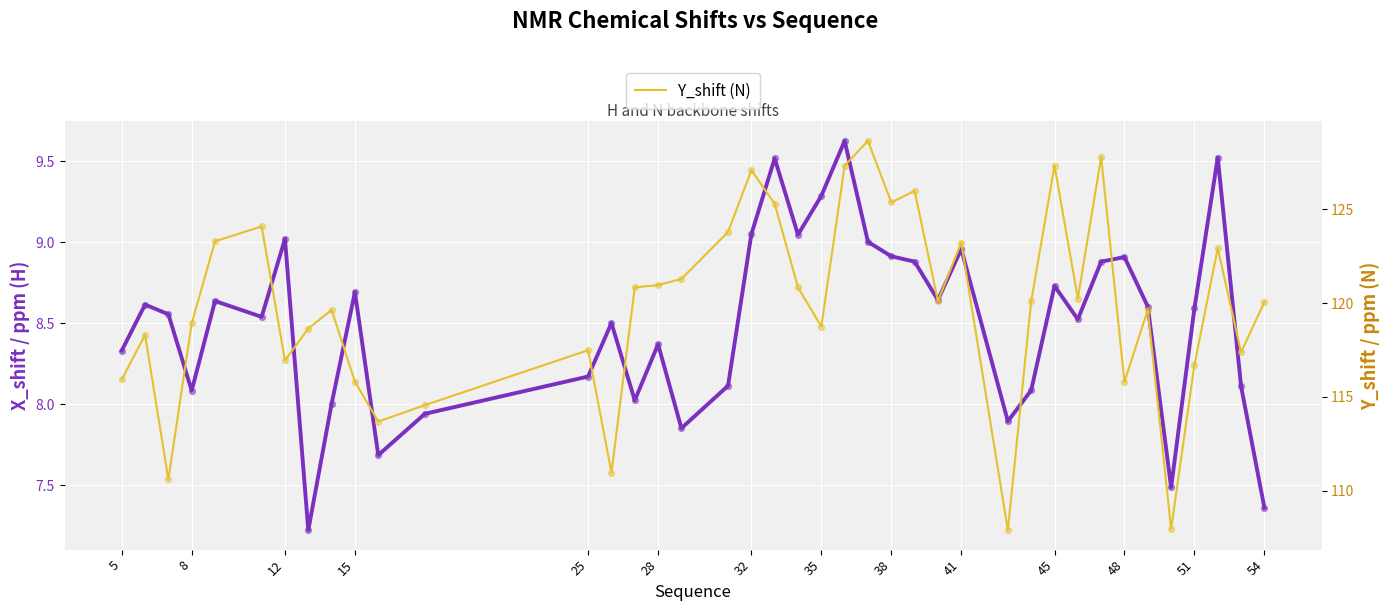

At how many categories does at least one series exceed 21?

40